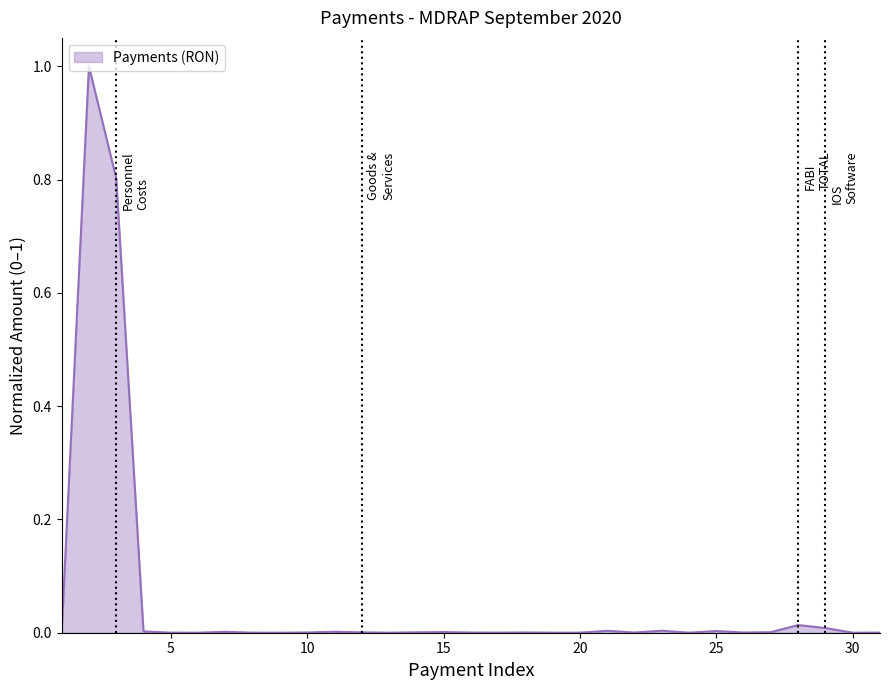

What is the difference between the maximum and minimum values?

1.0